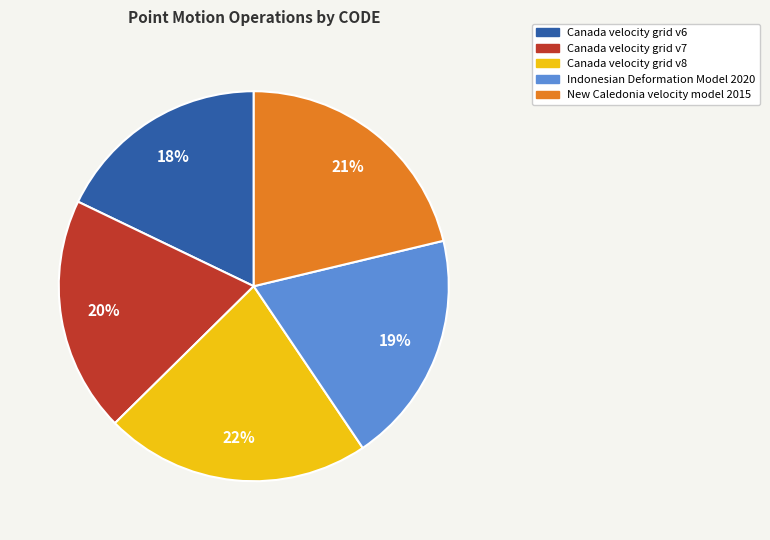

To the nearest percent, what is the combined percentage of Indonesian Deformation Model 2020 and Canada velocity grid v6?

37%